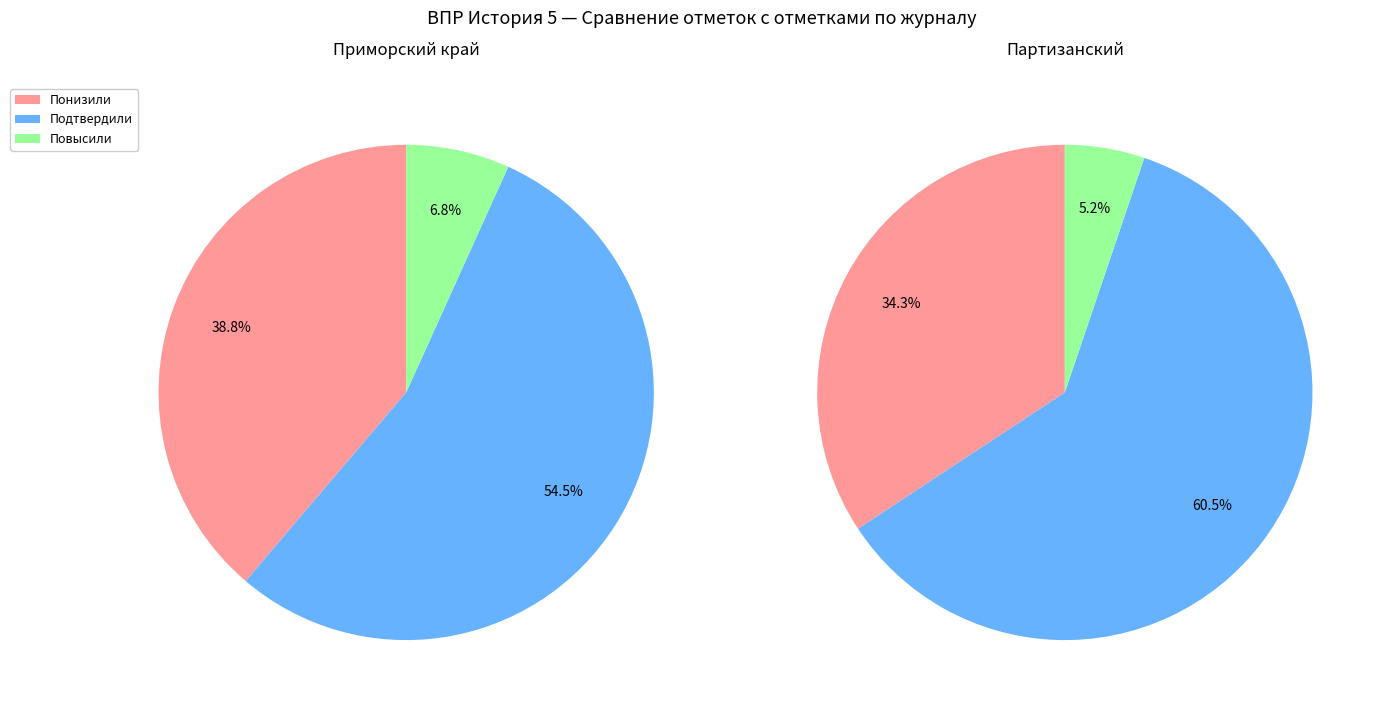

Do Повысили (Отметка > Отметка по журналу) and Понизили (Отметка < Отметка по журналу) together represent more than half of the pie?

No